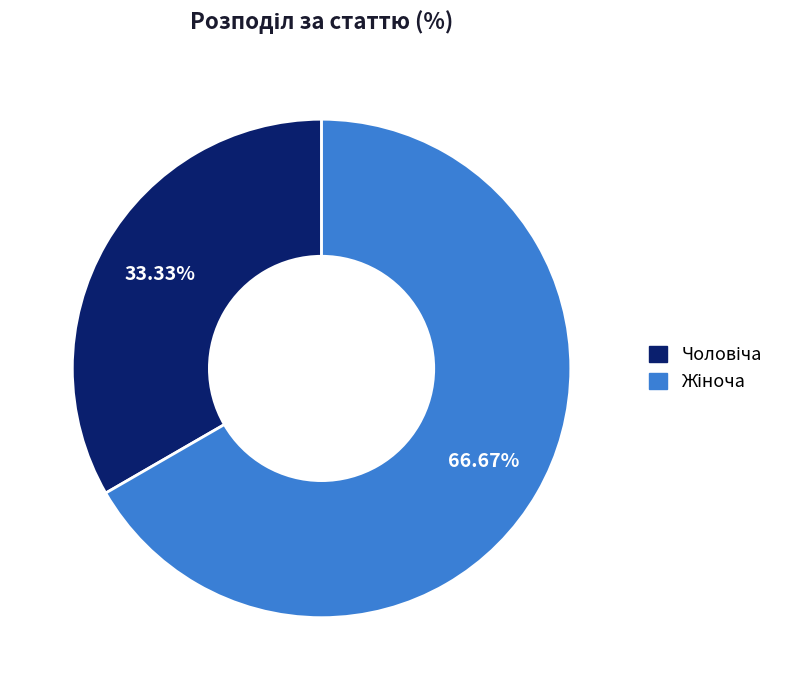

Is there any slice that represents more than half of the pie?

Yes